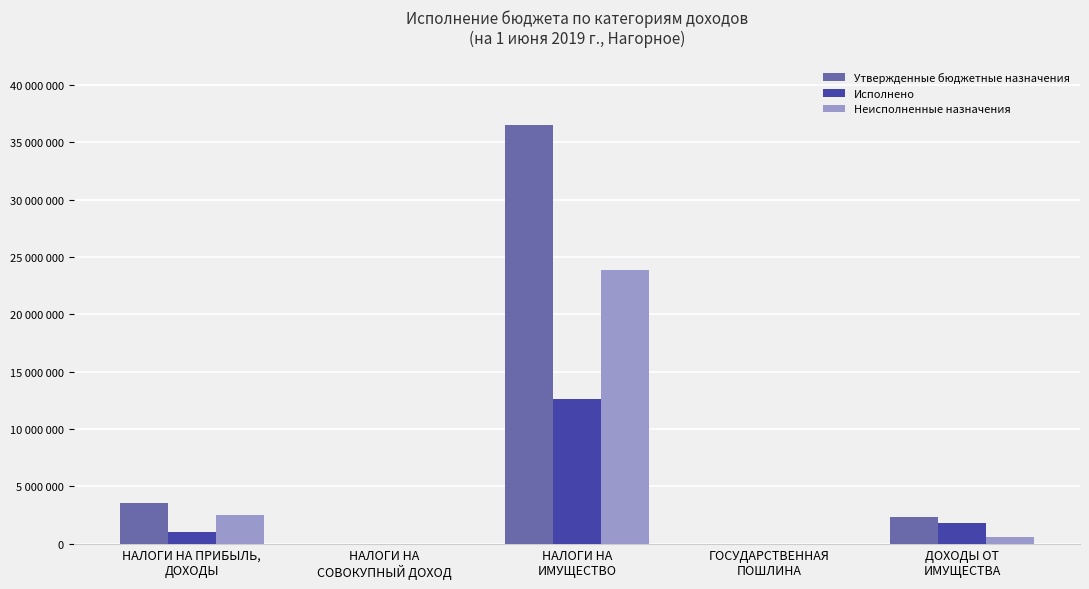

Where is Исполнено nearest to the value 6313837?

ДОХОДЫ ОТ
ИМУЩЕСТВА